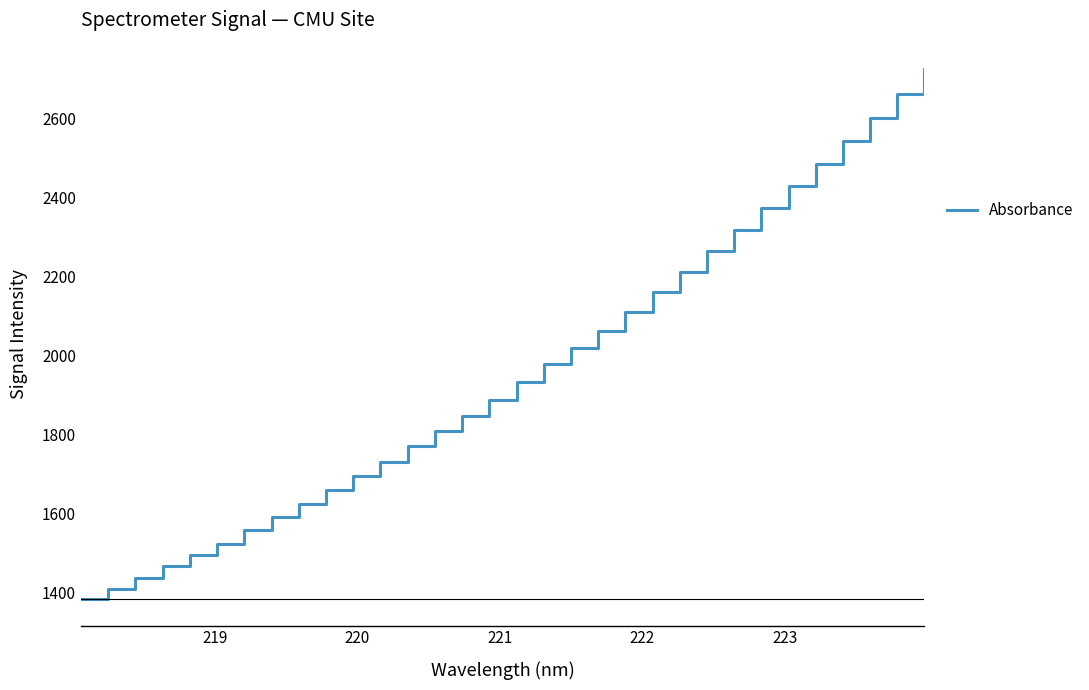

What is the maximum value shown in the chart?

2723.9